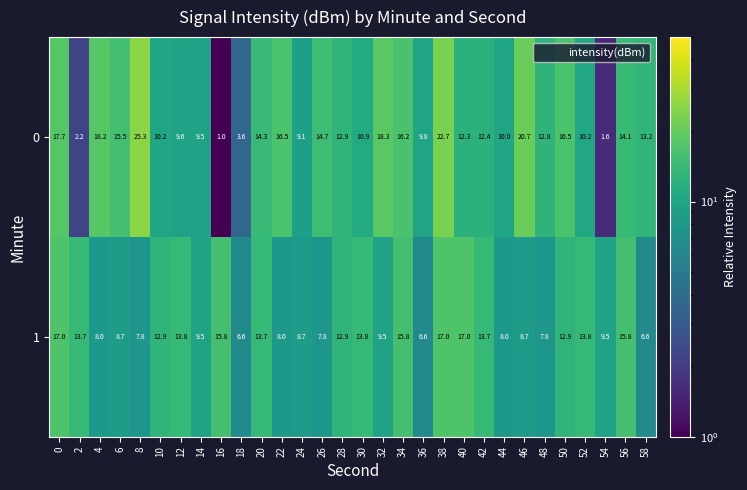

At which category is the sum across all series the highest?

38